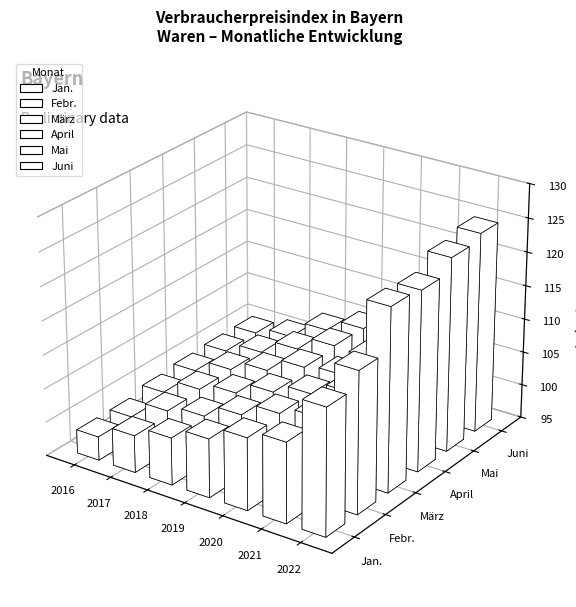

What is the approximate value of Mai at 2017?

101.4